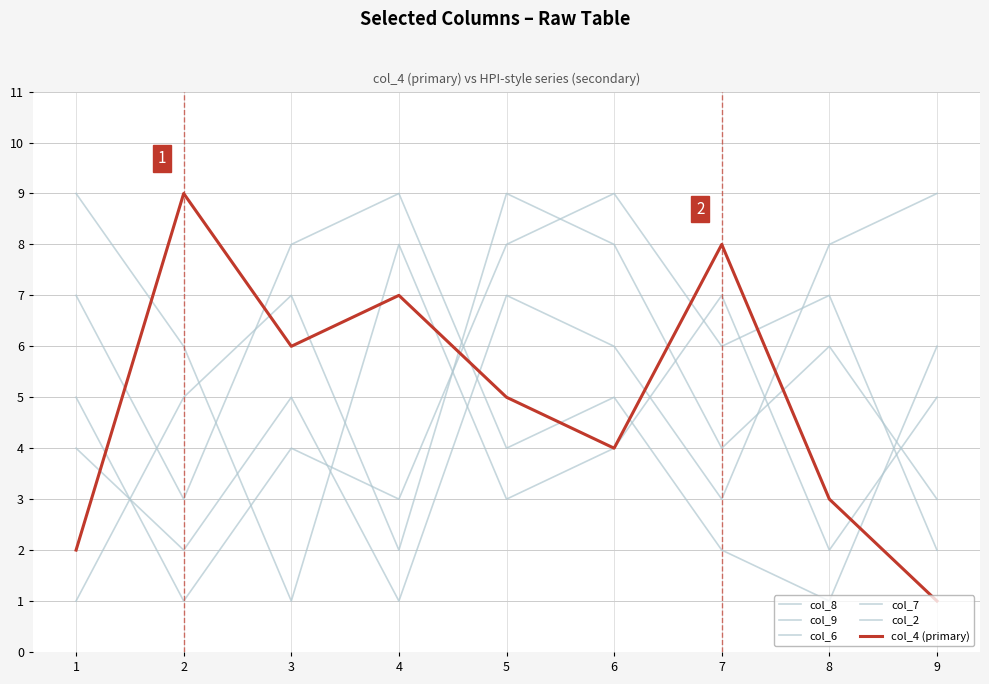

The col_7 series shows 0 at 3. True or false?

False